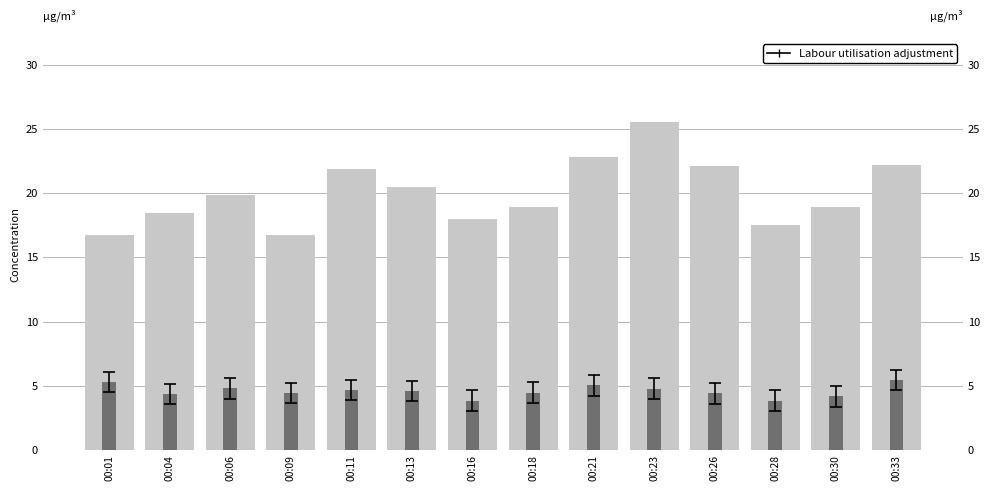

Reading left to right, what are all the values shown in this chart?

SDS_P1: 16.7	18.5	19.9	16.8	21.9	20.5	18.0	18.9	22.8	25.5	22.1	17.5	18.9	22.2
SDS_P2: 5.3	4.3	4.8	4.5	4.7	4.6	3.9	4.5	5.0	4.8	4.4	3.9	4.2	5.5